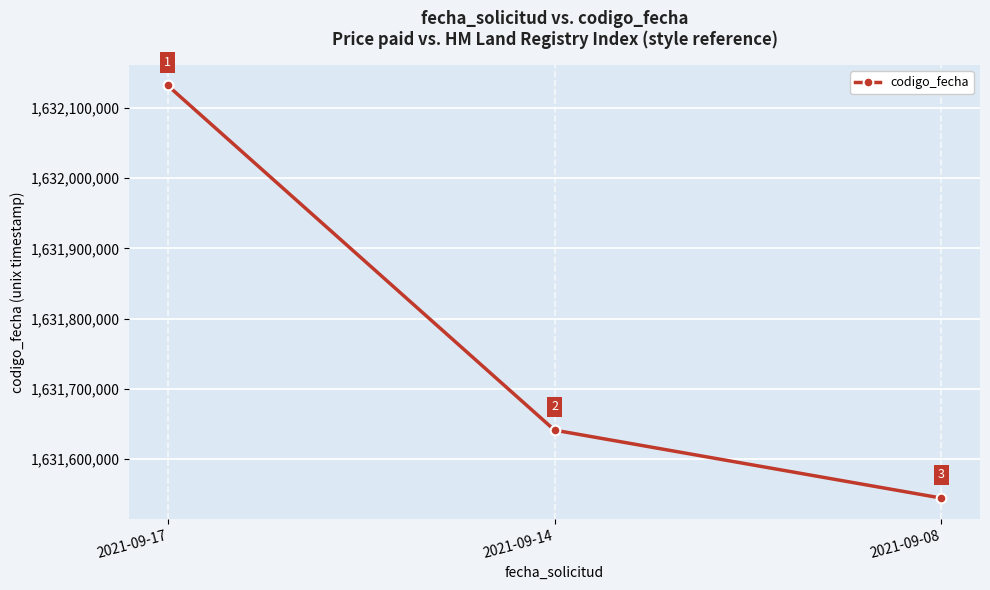

How many lines are shown in the chart?

1